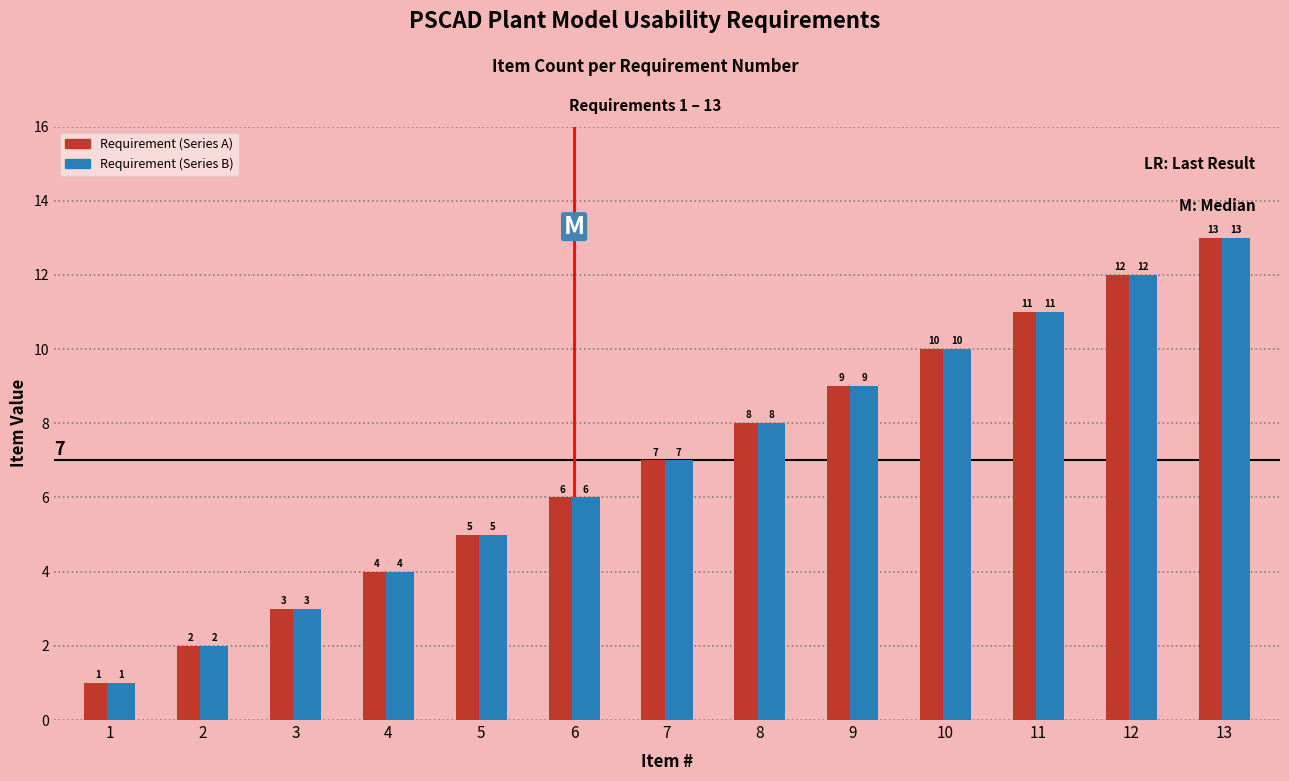

What value does the Requirement (Series B) series have at 7, to the nearest 5?

5